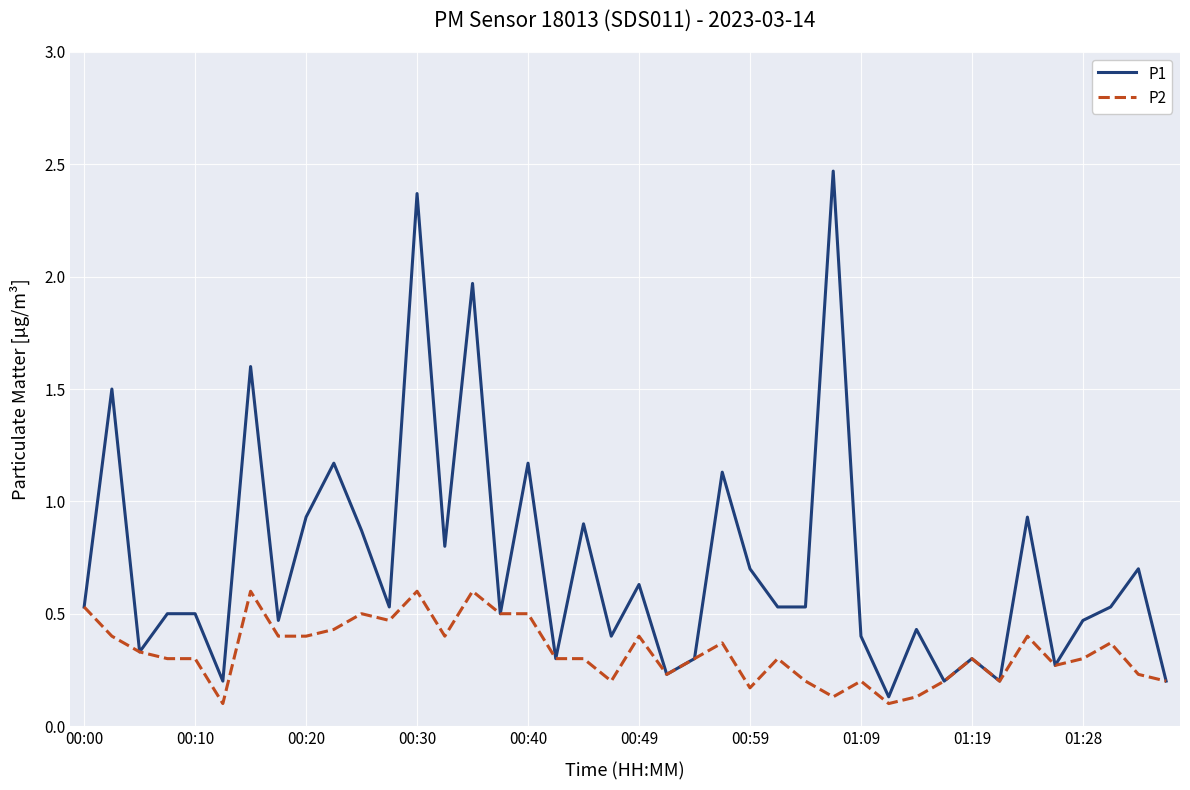

What is the difference between the second highest and minimum values in the P1 series?

2.2